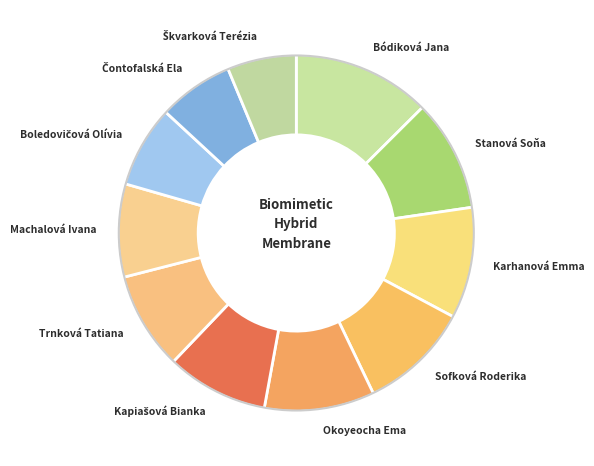

Do Trnková Tatiana and Bódiková Jana together represent more than half of the pie?

No